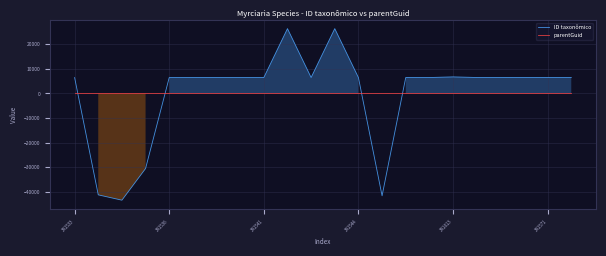

True or false: parentGuid has more than 2 interior local peaks.

False